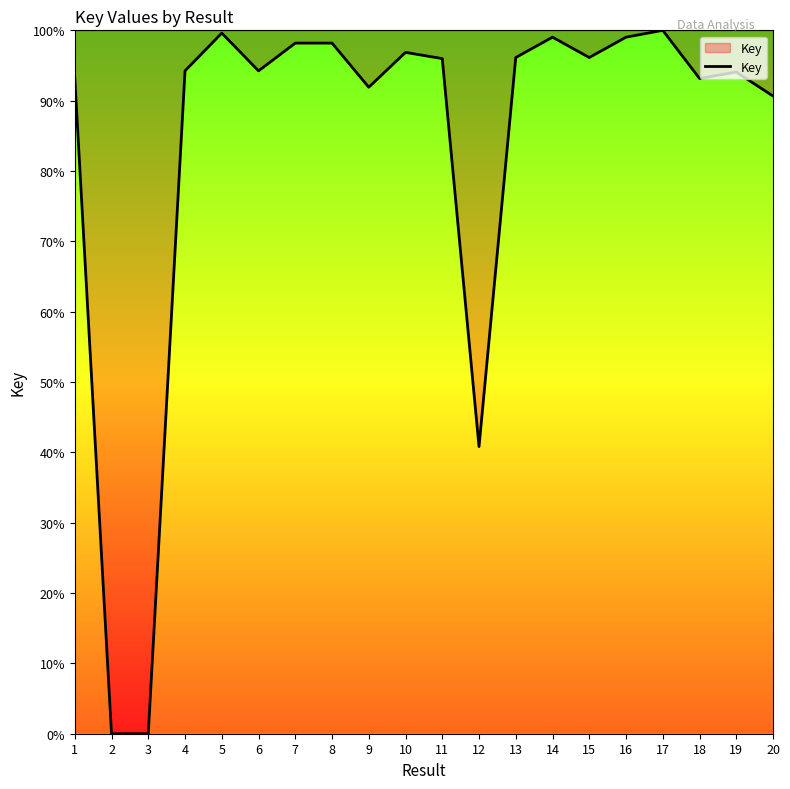

Where does the data first go above 95?

5